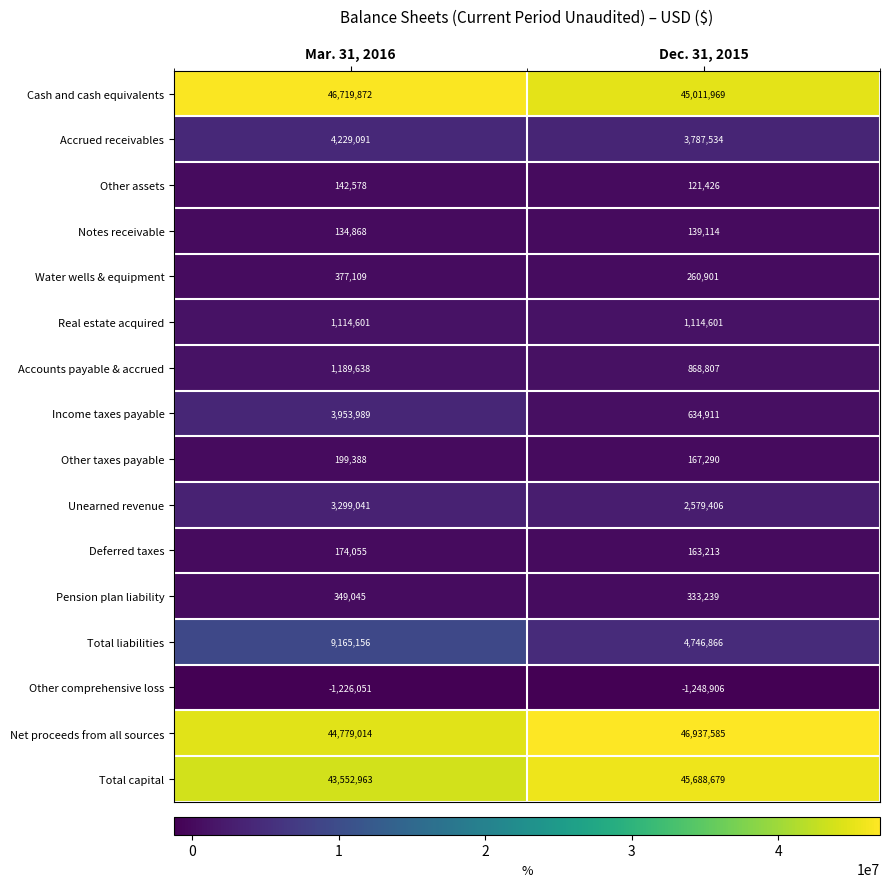

At which category does the chart reach its minimum across all series?

Dec. 31, 2015